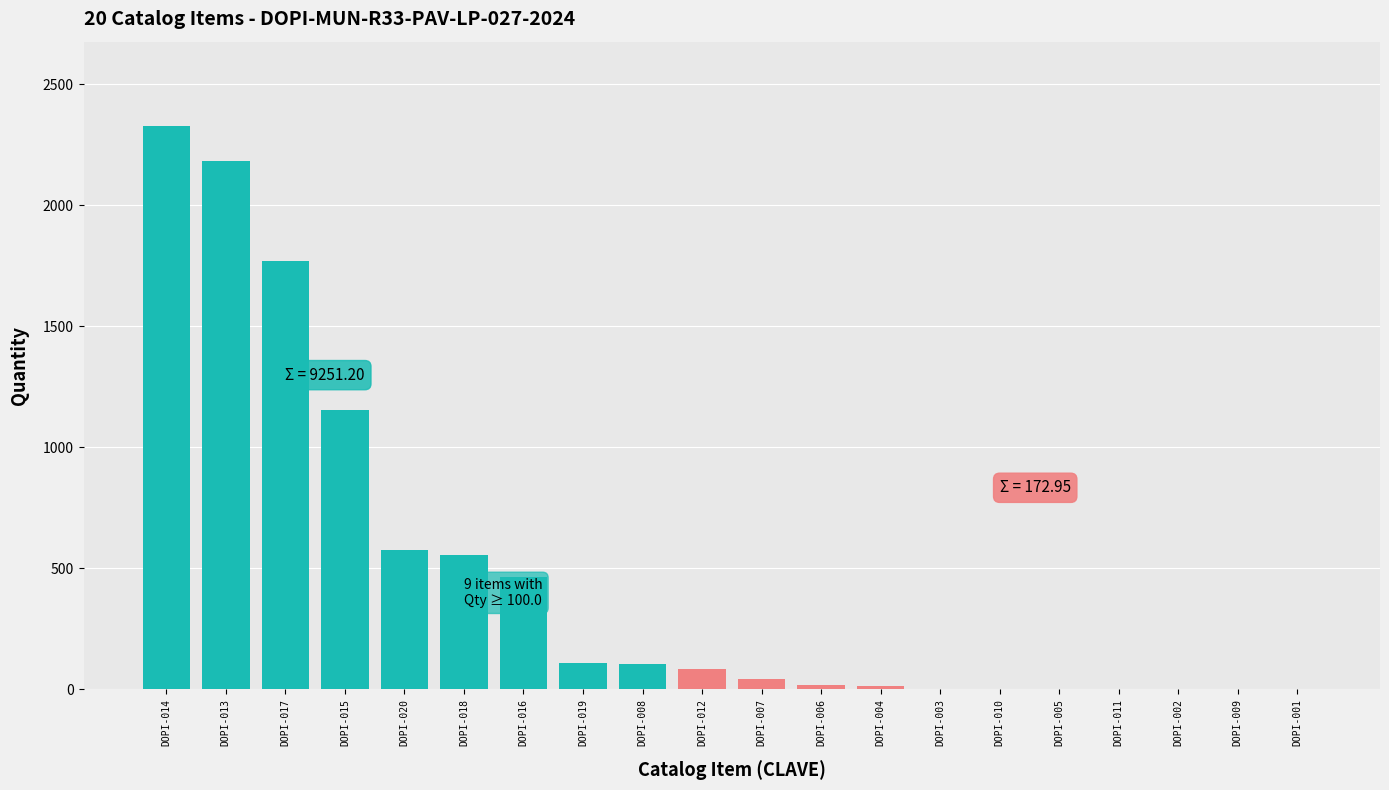

Which category has the highest value across all series?

DOPI-014